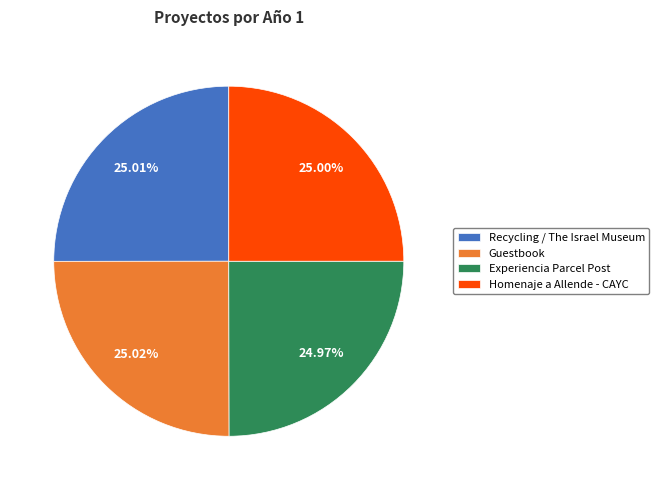

Does any single category account for the majority?

No